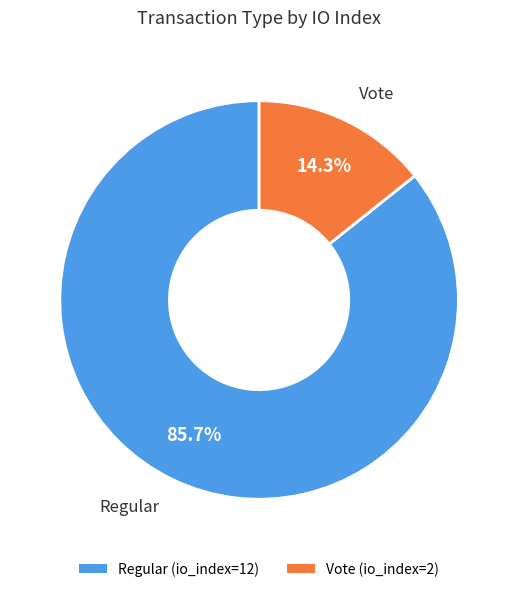

Which slice is the largest?

Regular